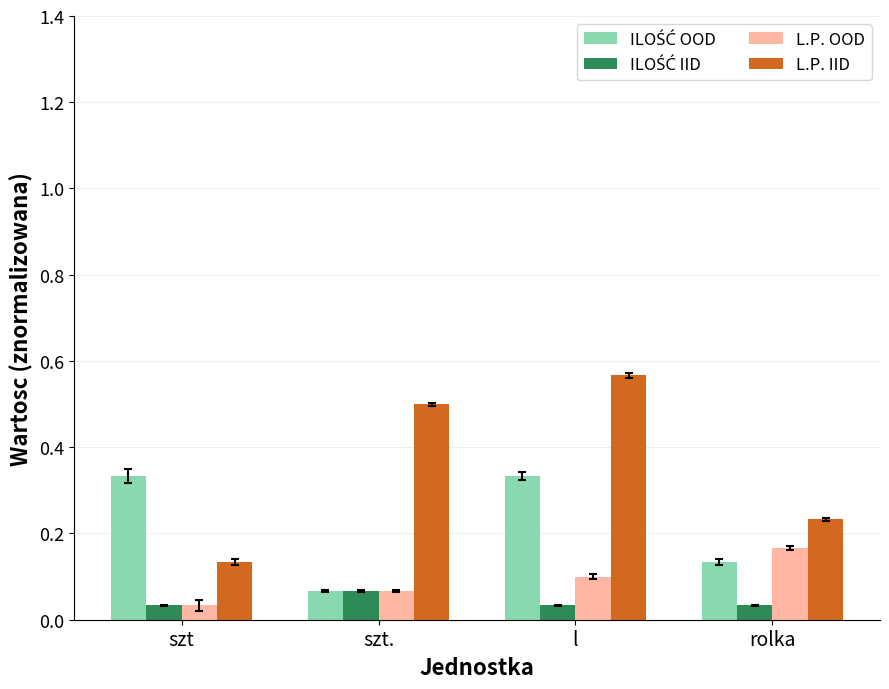

What is the label of the 2nd bar from the left?

szt.